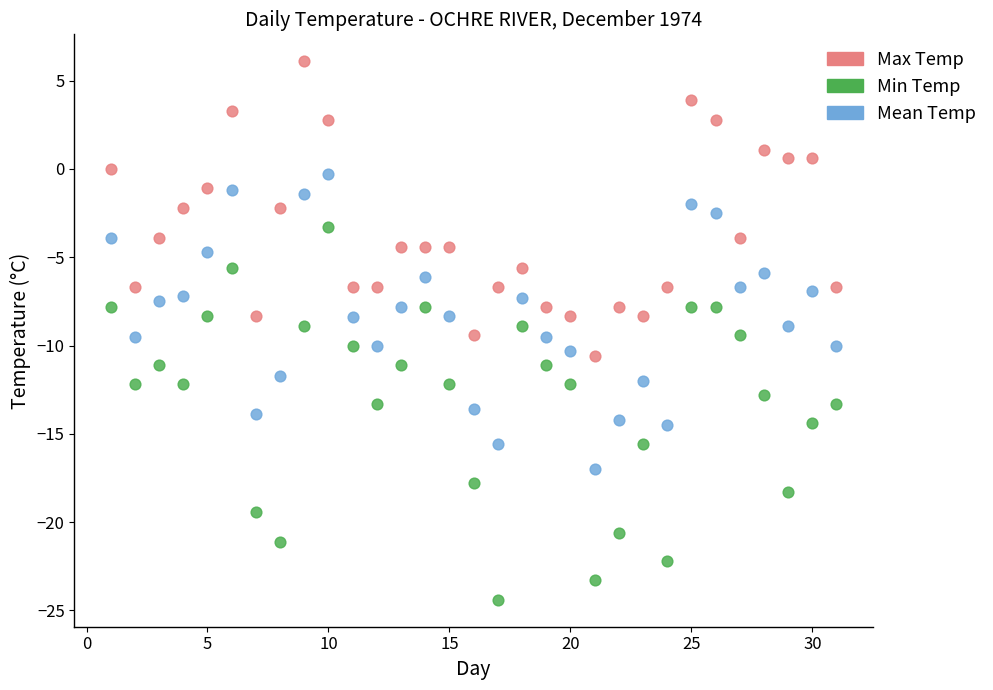

Which series has the largest Y range (max minus min)?

Min Temp